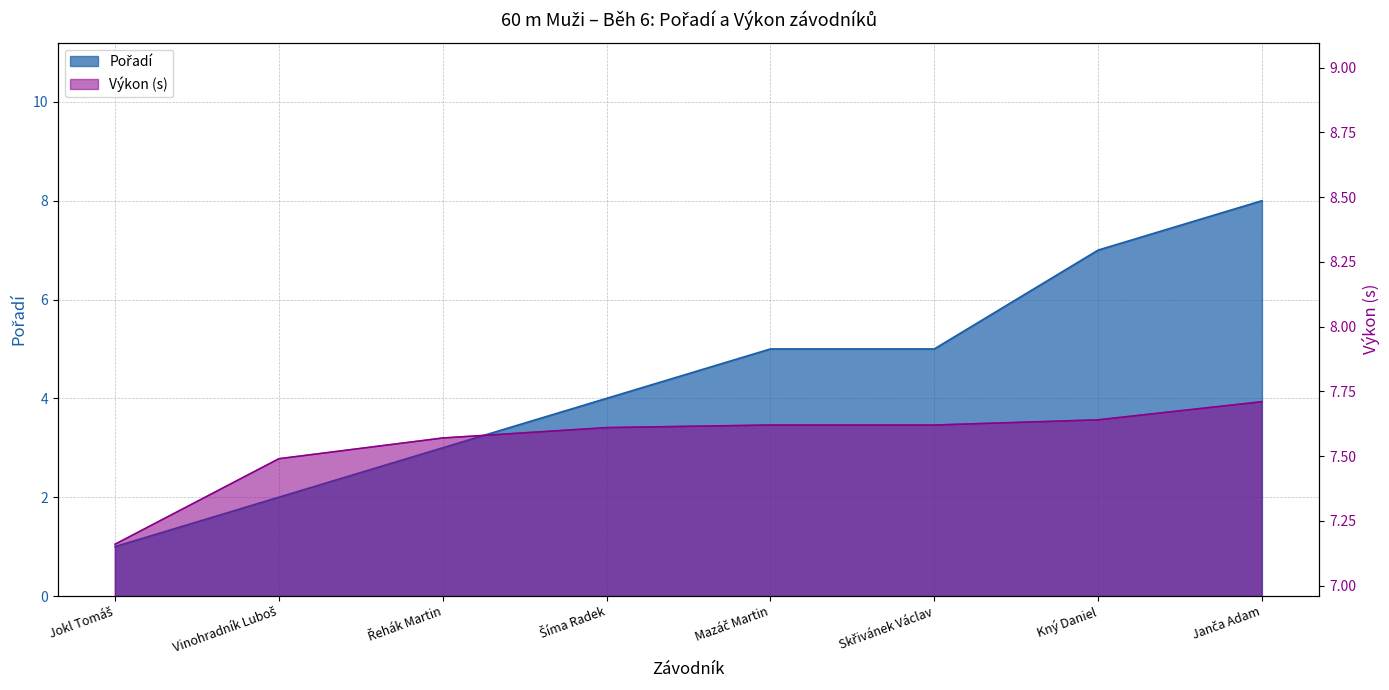

How many data points does each series have?

8